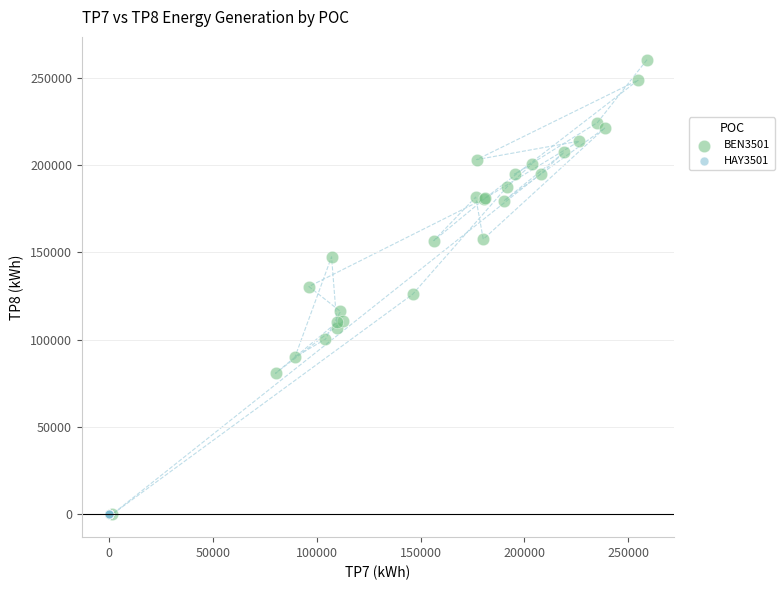

Which series has the widest spread of Y values?

BEN3501